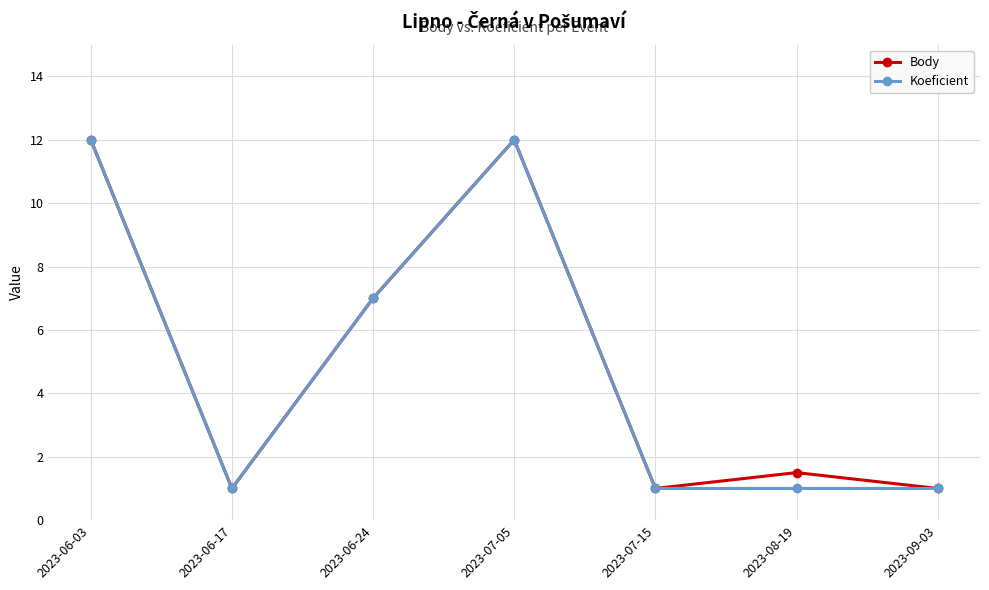

What are all the series names shown in the legend?

Body, Koeficient